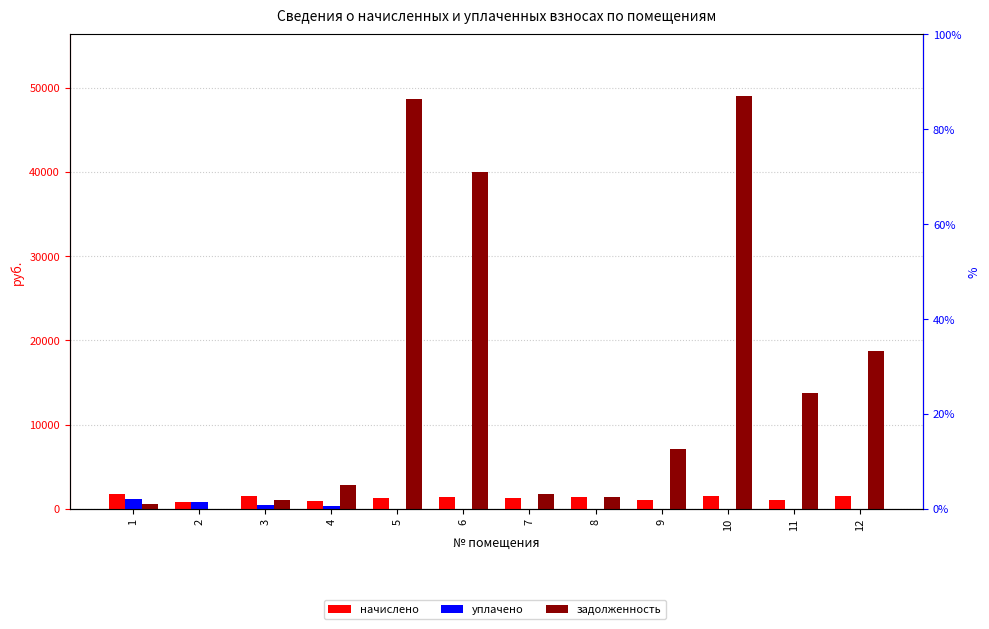

Reading left to right, extract all data points from this chart.

начислено: 1=1759.0	2=872.3	3=1511.0	4=986.0	5=1291.9	6=1409.7	7=1318.7	8=1440.7	9=1064.5	10=1486.2	11=1070.7	12=1486.2
уплачено: 1=1172.7	2=872.3	3=503.7	4=300.0	5=0.0	6=0.0	7=0.0	8=0.0	9=0.0	10=0.0	11=0.0	12=0.0
задолженность: 1=586.3	2=0.0	3=1007.3	4=2814.3	5=48626.8	6=39976.3	7=1714.0	8=1440.7	9=7148.9	10=48969.7	11=13711.6	12=18752.5